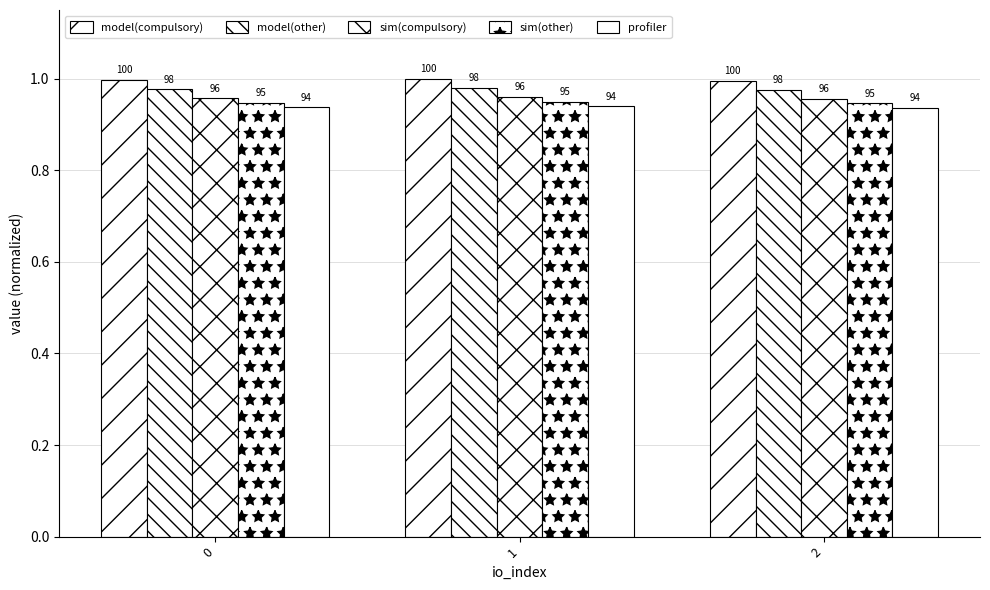

What is the value of the profiler bar at the 3rd from the left?

0.9